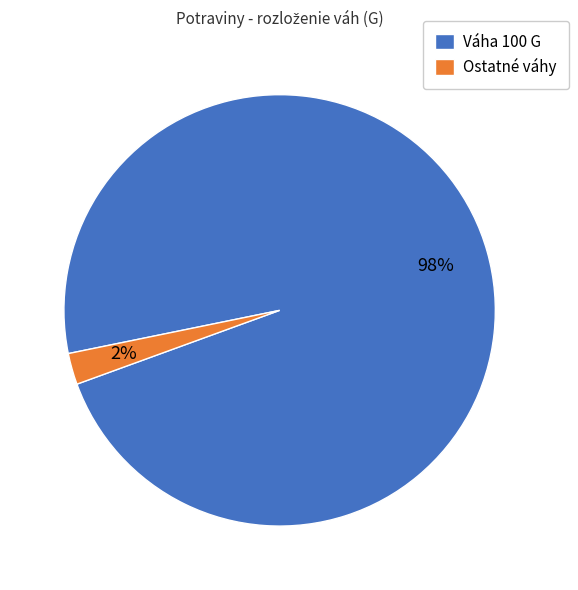

How many slices are in this pie chart?

2